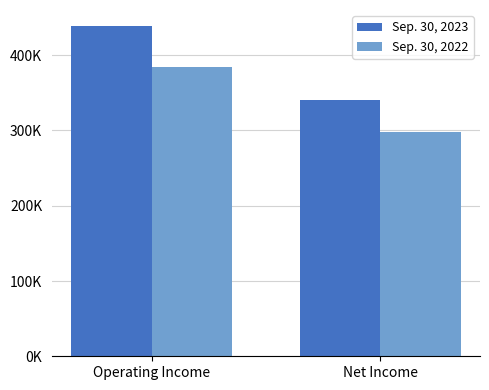

Are the bars horizontal?

No